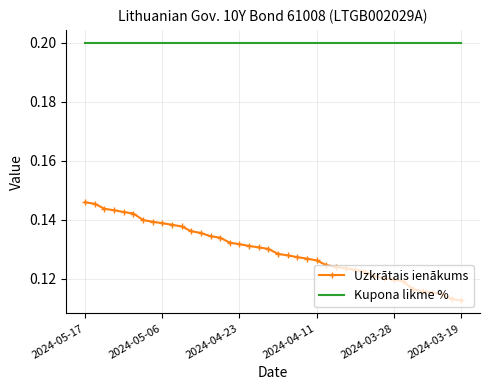

Rank the series by their average value, from lowest to highest.

Uzkrātais ienākums, Kupona likme %